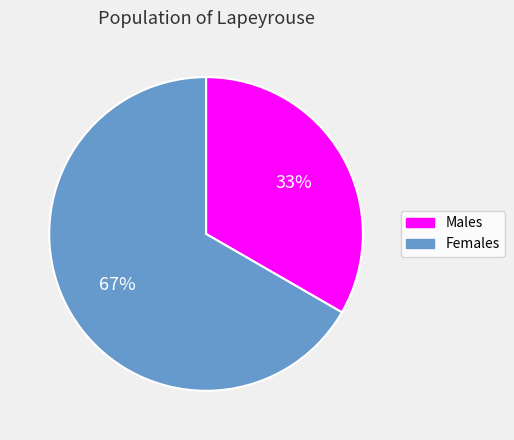

Is there any slice that represents more than half of the pie?

Yes